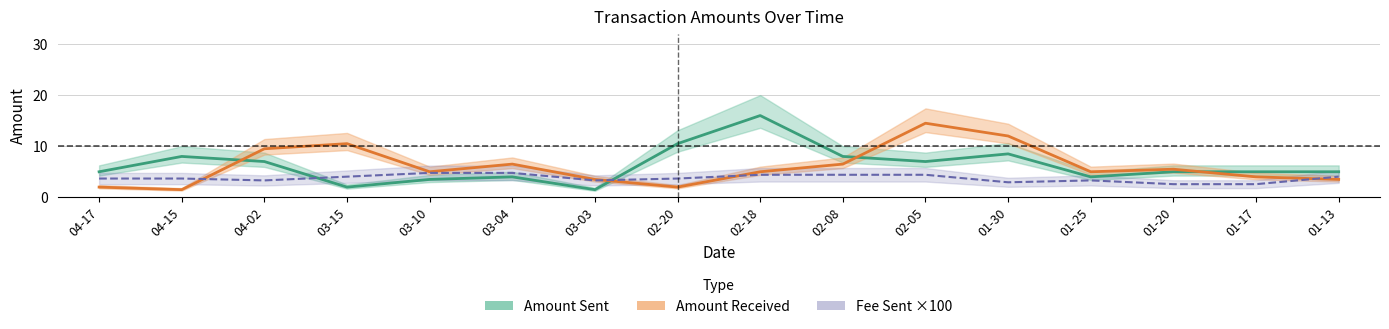

At which category does the chart reach its peak across all series?

02-18